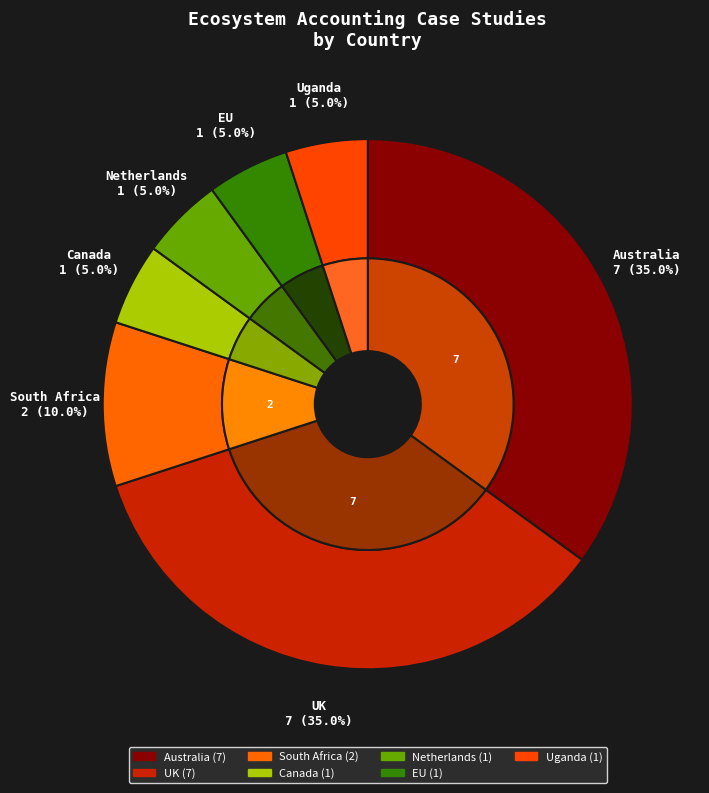

What percentage is the EU slice, to the nearest percent?

5%